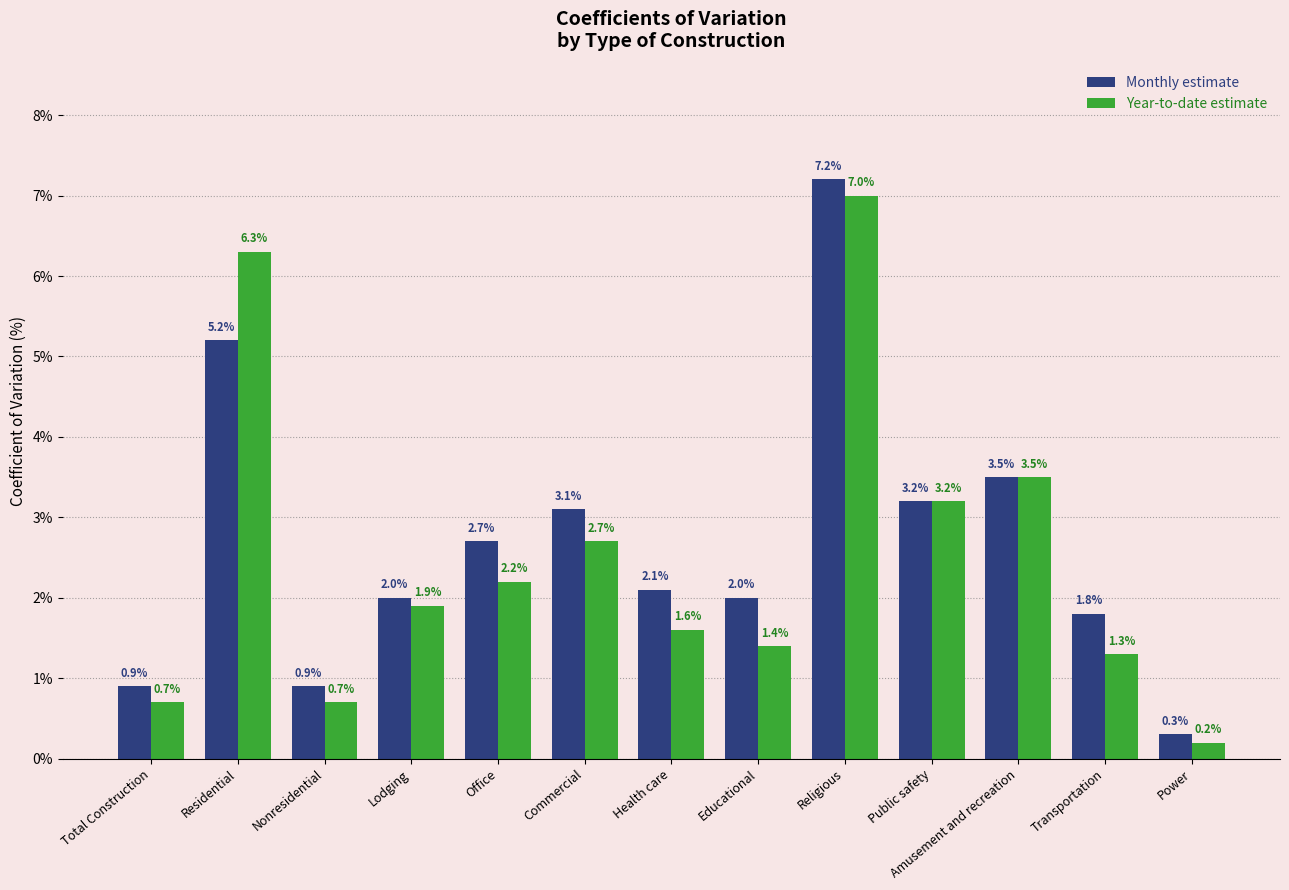

How many values in the Year-to-date estimate series are below 1?

3